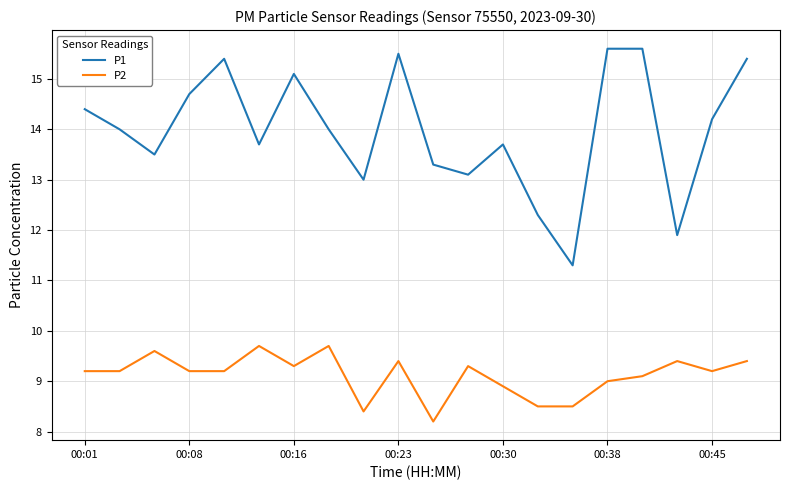

Rank the series by their average value, from highest to lowest.

P1, P2